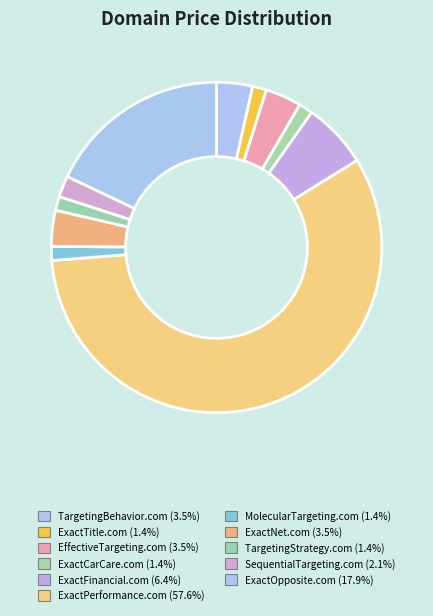

Between ExactNet.com and ExactFinancial.com, which is larger?

ExactFinancial.com